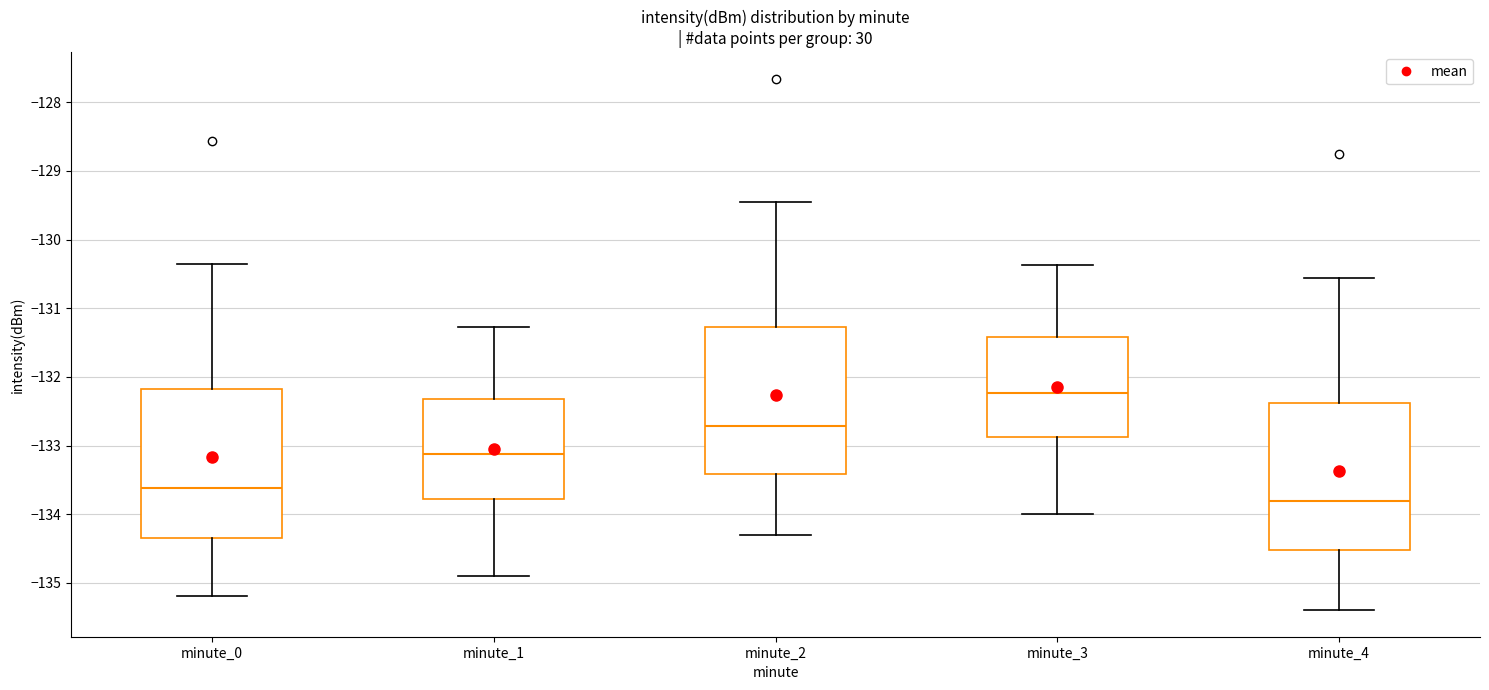

Which box's median line is the highest?

minute_3